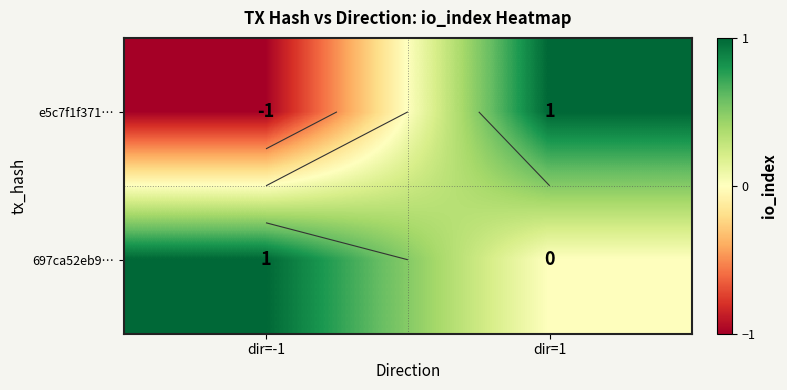

Which series has the largest range (max minus min)?

e5c7f1f371…